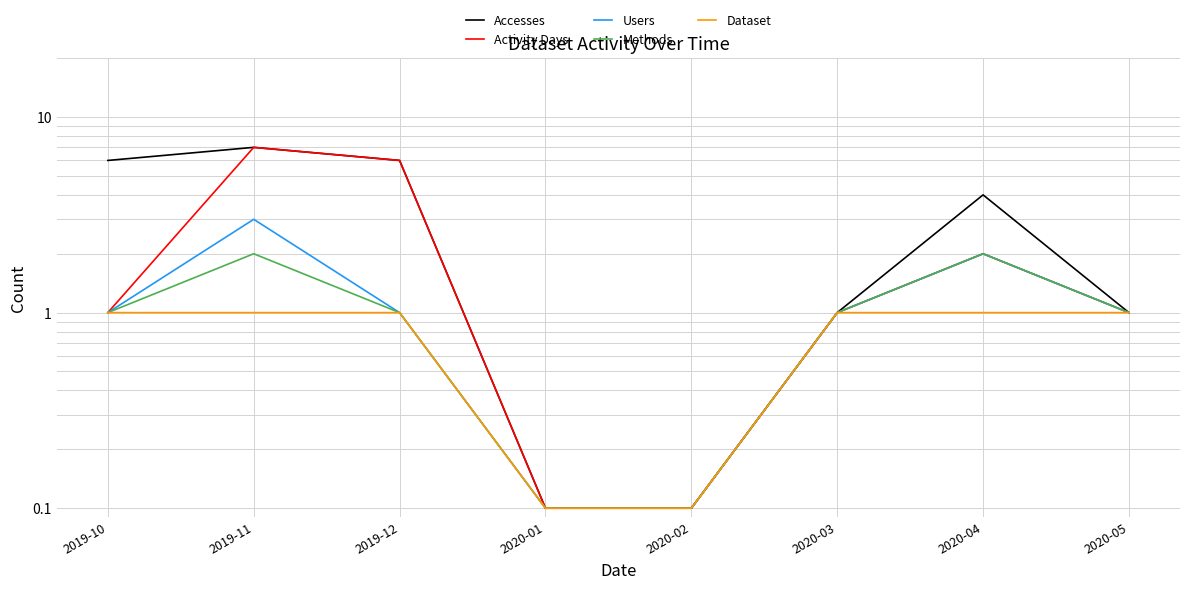

True or false: Methods has more than 0 interior local peaks.

True